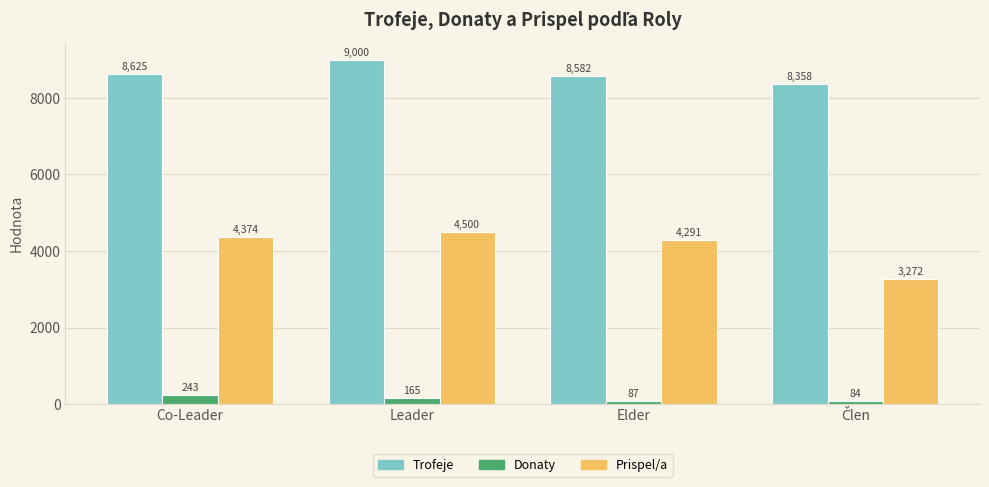

What is the maximum value shown in the chart?

9000